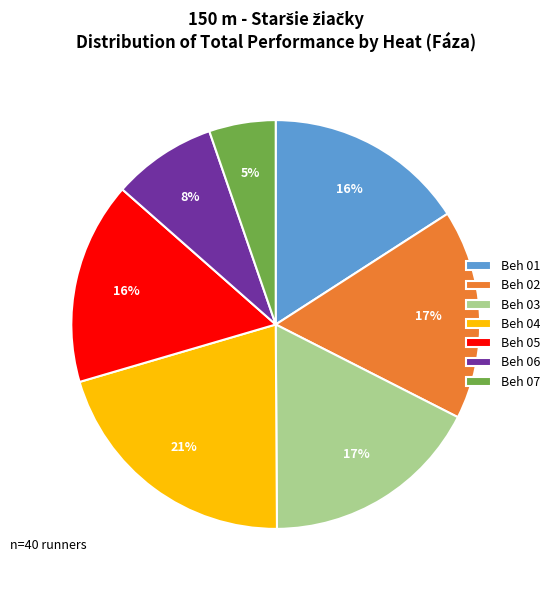

Is there a majority slice in this chart?

No